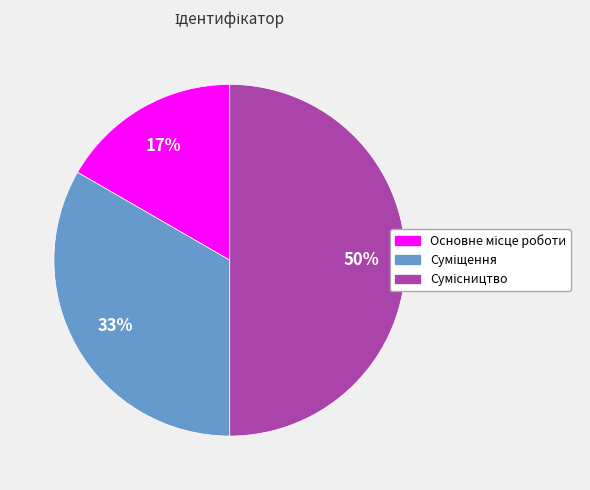

To the nearest percent, what is the difference between the largest and smallest slice percentages?

33%